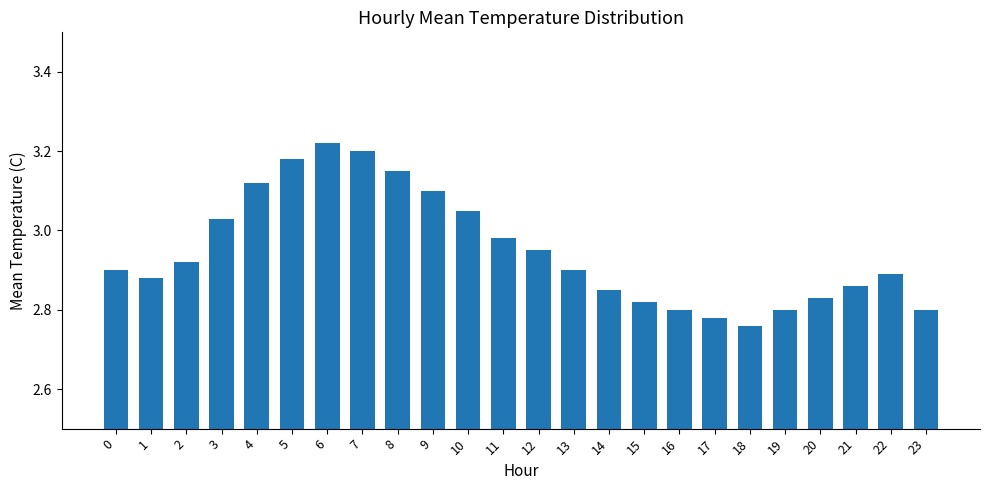

What is the ratio of the value at 16 to the value at 4?

0.9